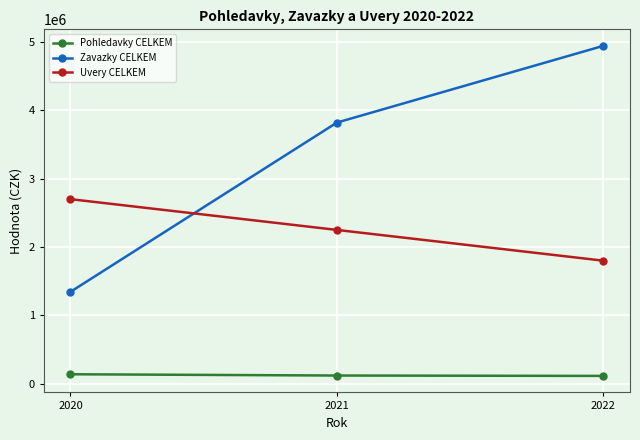

Which series has the widest spread of values?

Zavazky CELKEM